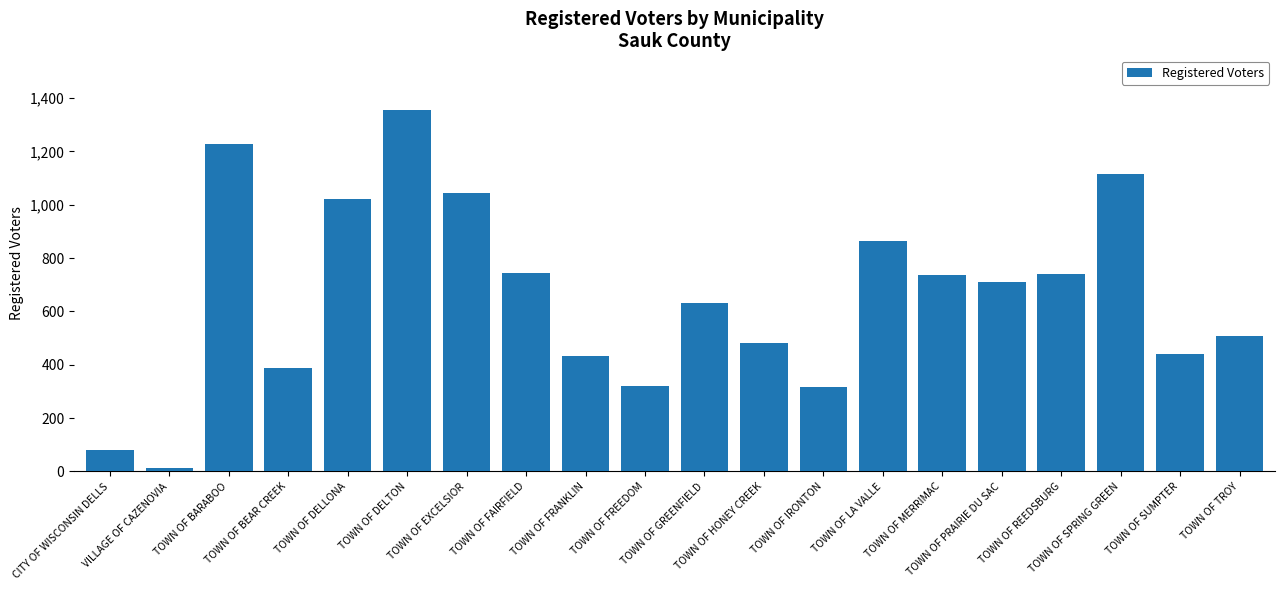

What is the minimum value shown in the chart?

14